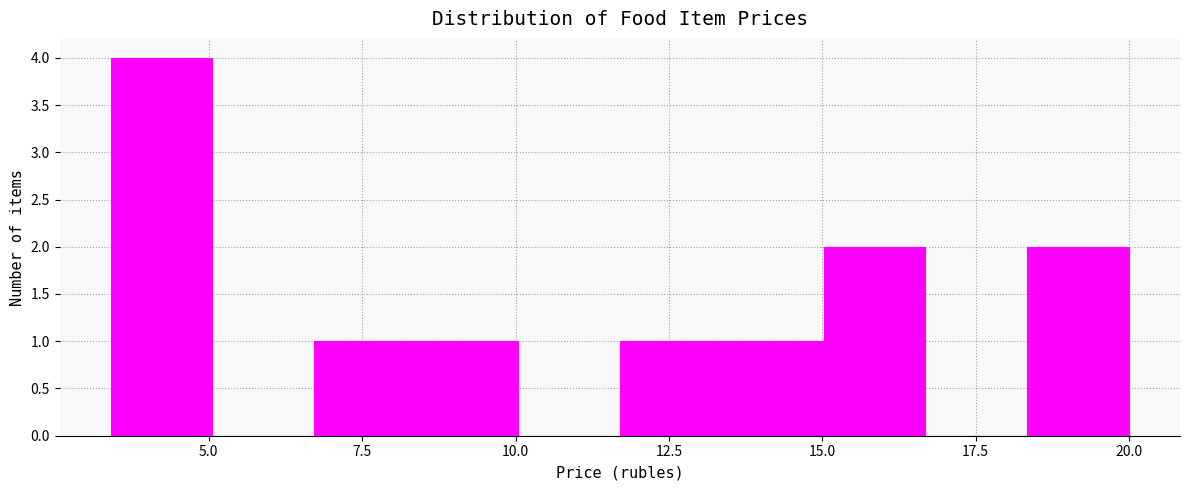

Around what value on the x-axis is the tallest bar? Give the approximate position of its centre, as read against the axis.

4.0